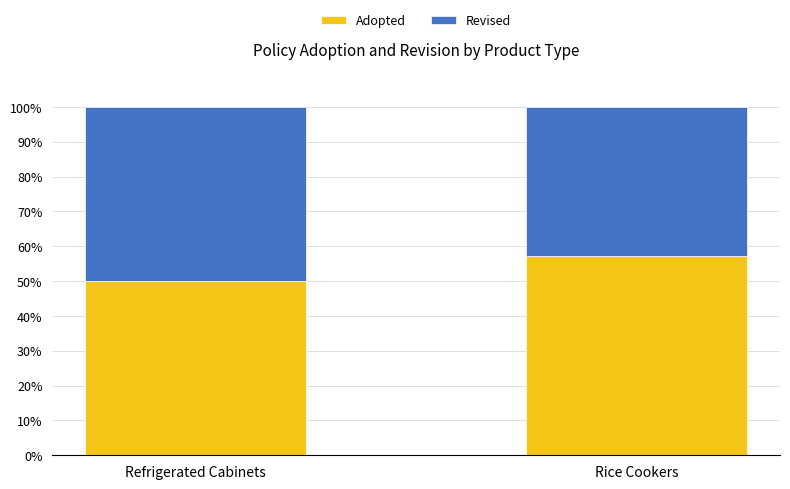

What is the sum of all Adopted values?

107.1